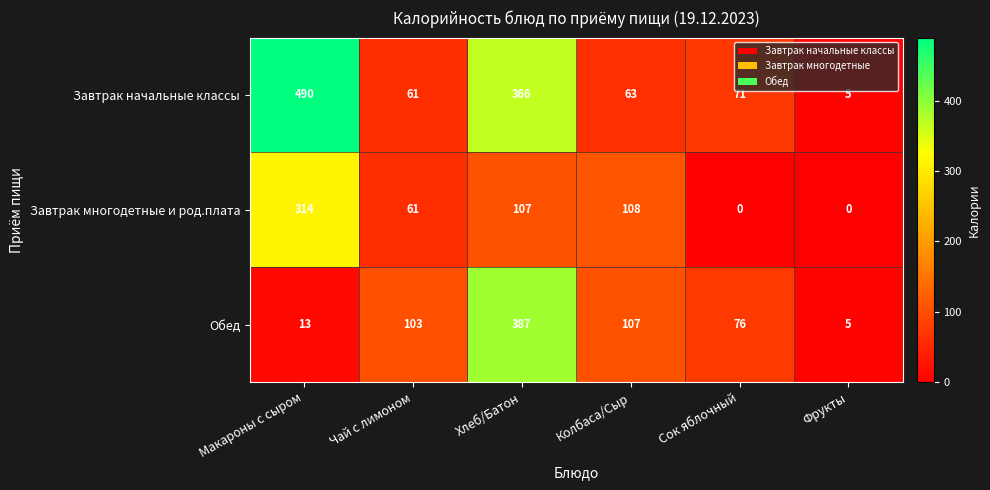

What is the difference between the second highest and second lowest values in the Завтрак многодетные и род.плата series?

108